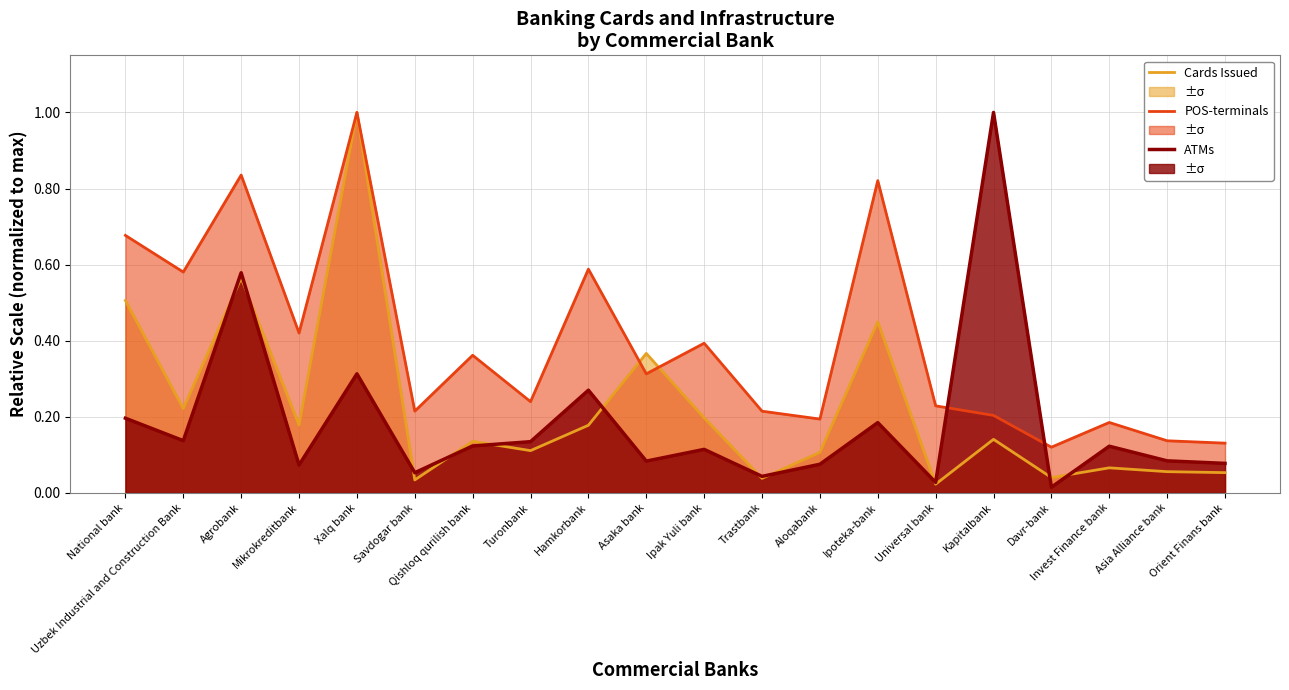

Rank the series by their average value, from highest to lowest.

Number of installed POS-terminals, Number of bank cards issued (thousands), Number of installed ATMs